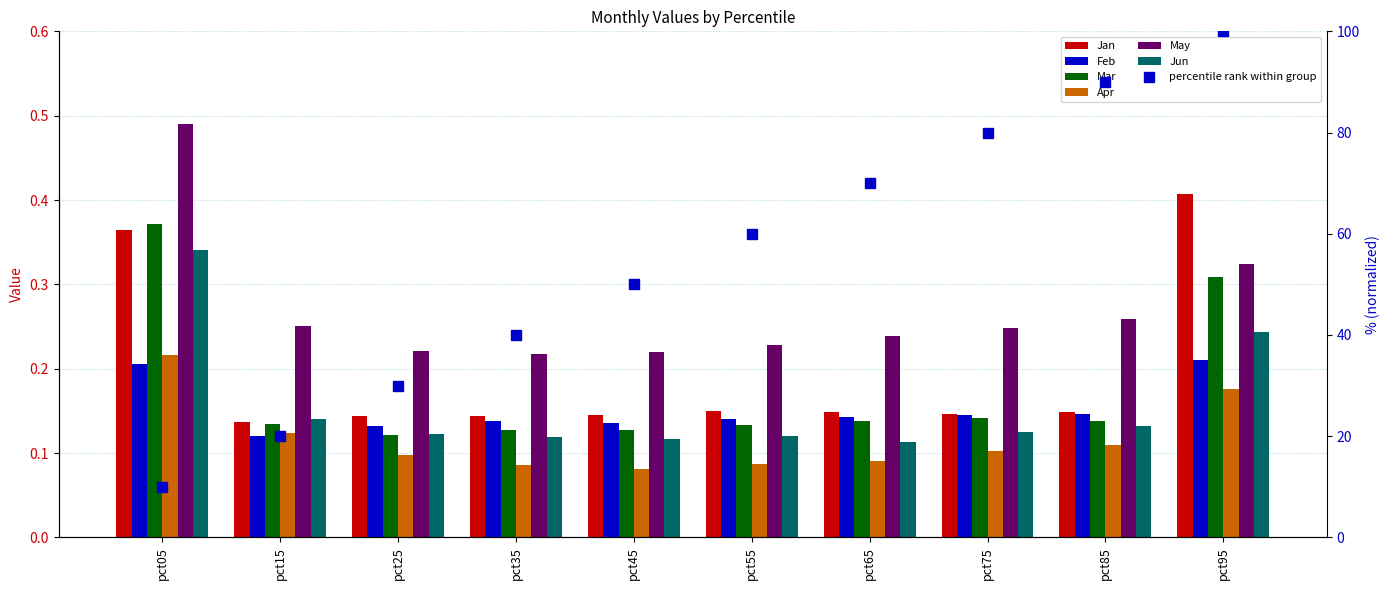

Reading left to right, extract all data points from this chart.

Jan: 0.4	0.1	0.1	0.1	0.1	0.1	0.1	0.1	0.1	0.4
Feb: 0.2	0.1	0.1	0.1	0.1	0.1	0.1	0.1	0.1	0.2
Mar: 0.4	0.1	0.1	0.1	0.1	0.1	0.1	0.1	0.1	0.3
Apr: 0.2	0.1	0.1	0.1	0.1	0.1	0.1	0.1	0.1	0.2
May: 0.5	0.3	0.2	0.2	0.2	0.2	0.2	0.2	0.3	0.3
Jun: 0.3	0.1	0.1	0.1	0.1	0.1	0.1	0.1	0.1	0.2